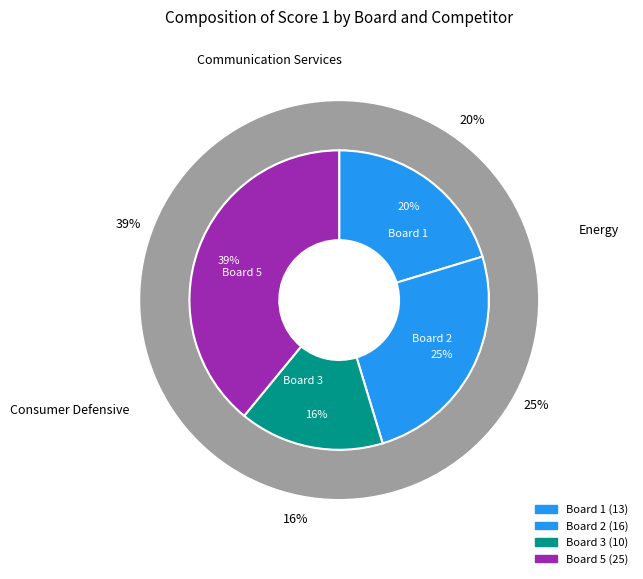

Approximately how many times larger is the value at Board 3 compared to Board 5?

0.4